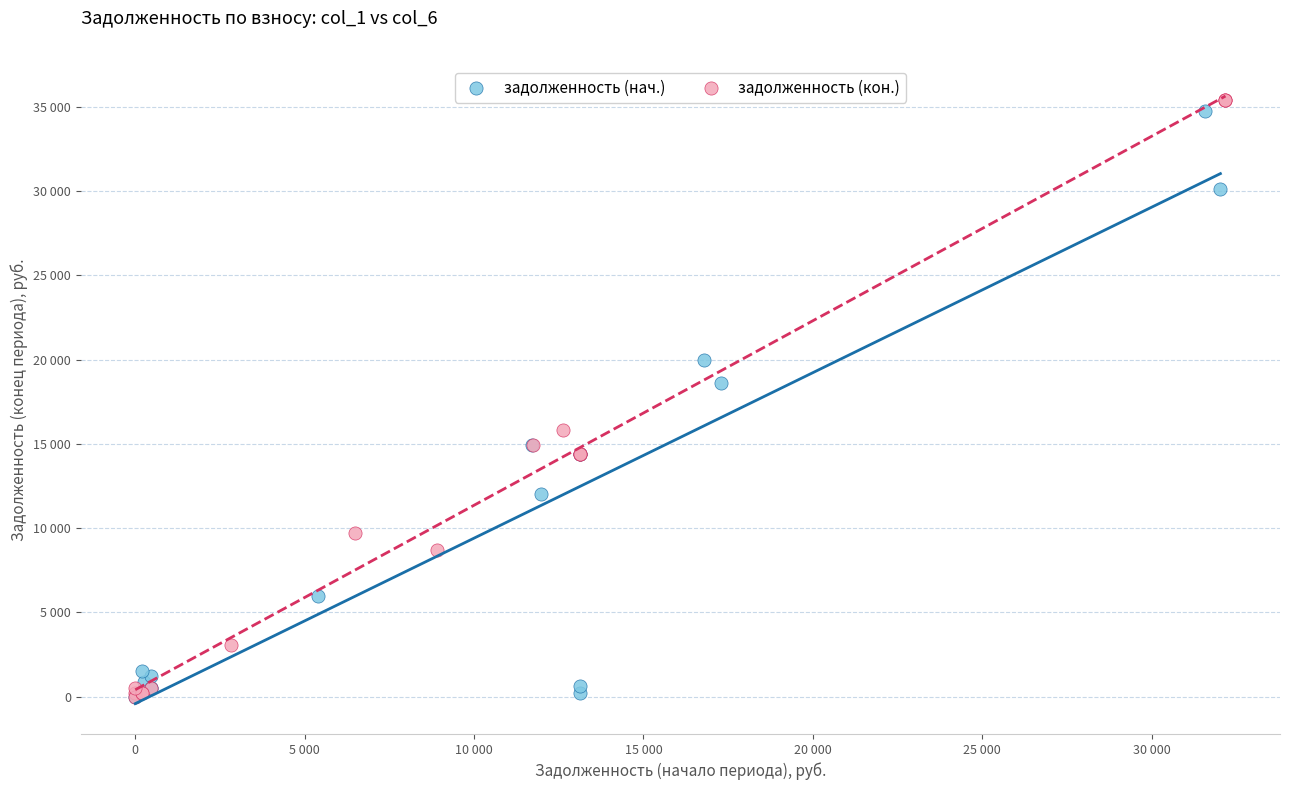

Which series contains the highest Y value?

задолженность (кон.)